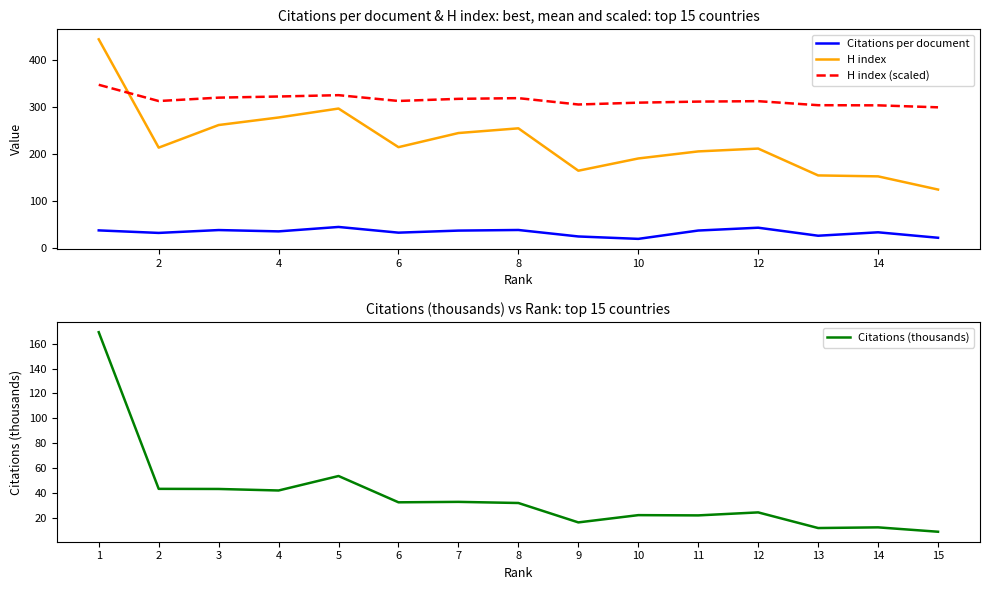

True or false: H index (scaled) and Citations per document cross at least once.

False